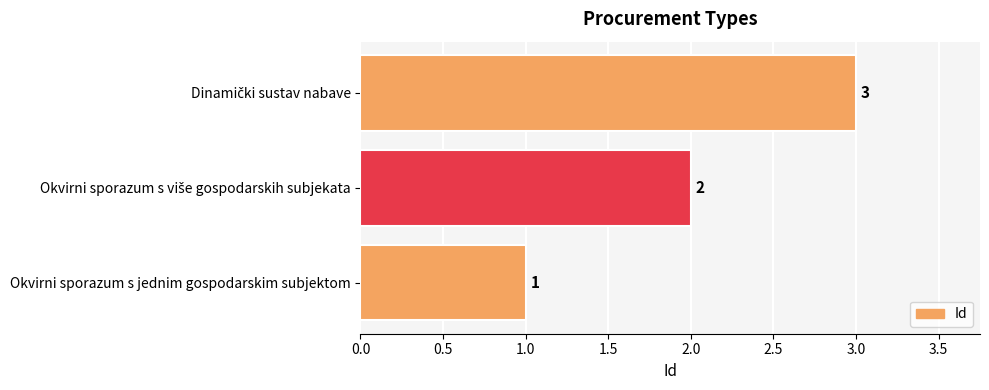

What is the sum of all values?

6